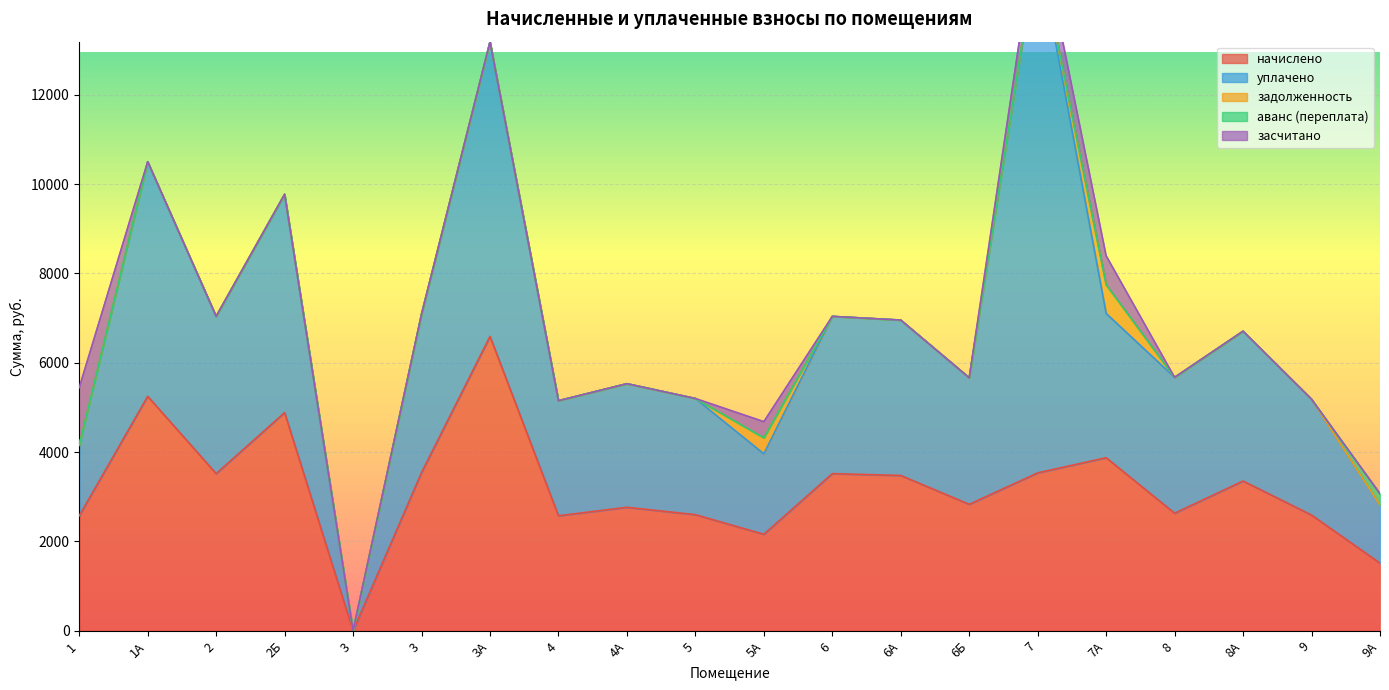

Where is the first local minimum for начислено?

2